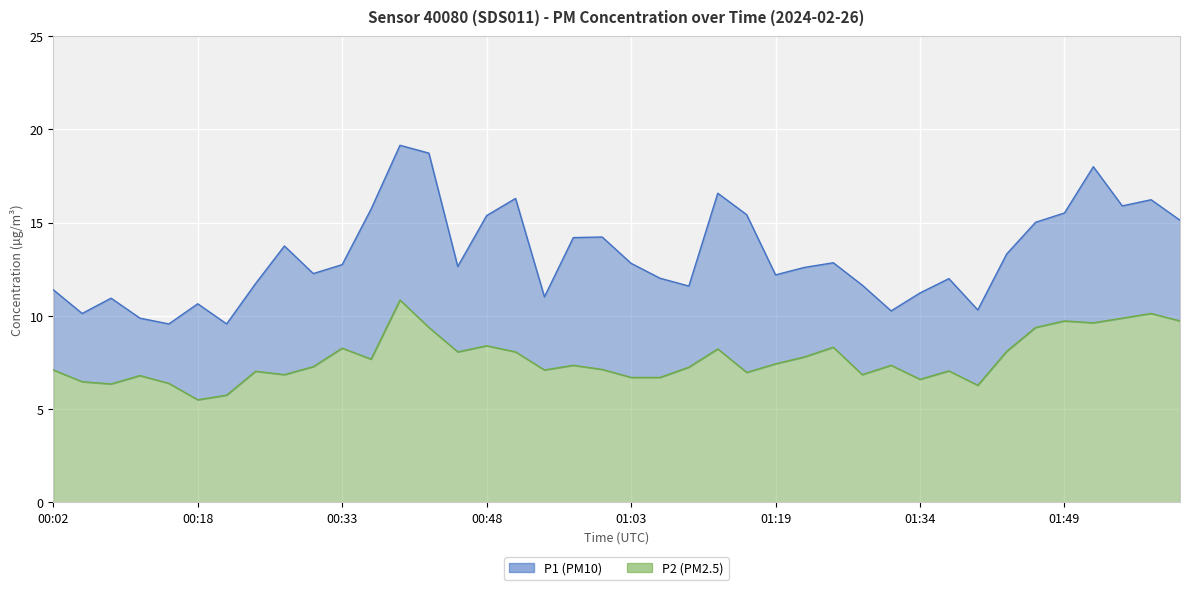

At which label does P2 reach its peak?

00:39